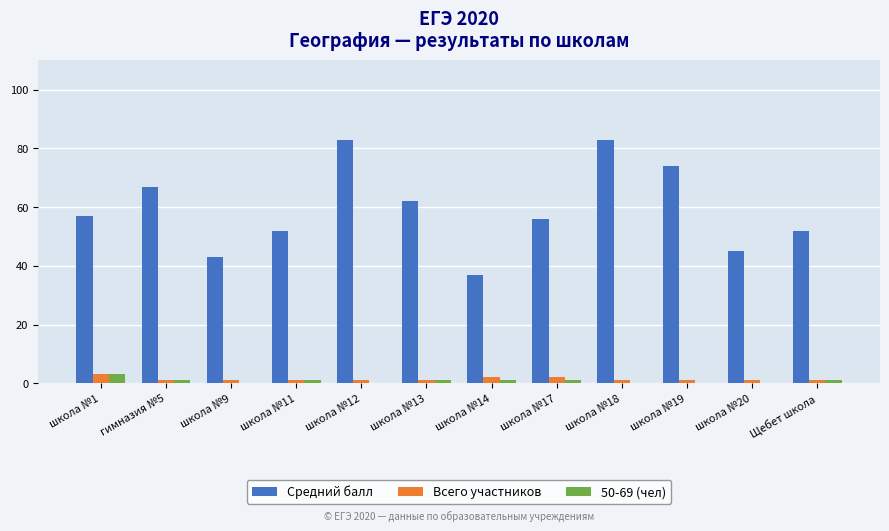

What is the sum of all 50-69 (чел) values?

9